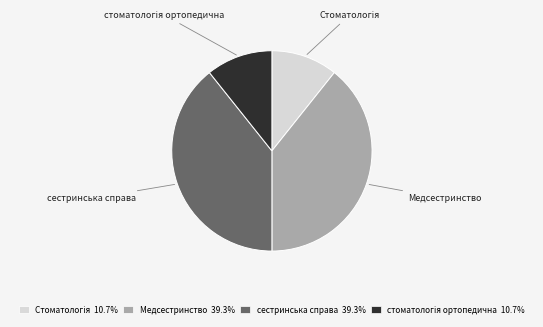

Does сестринська справа account for over 50% of the chart?

No